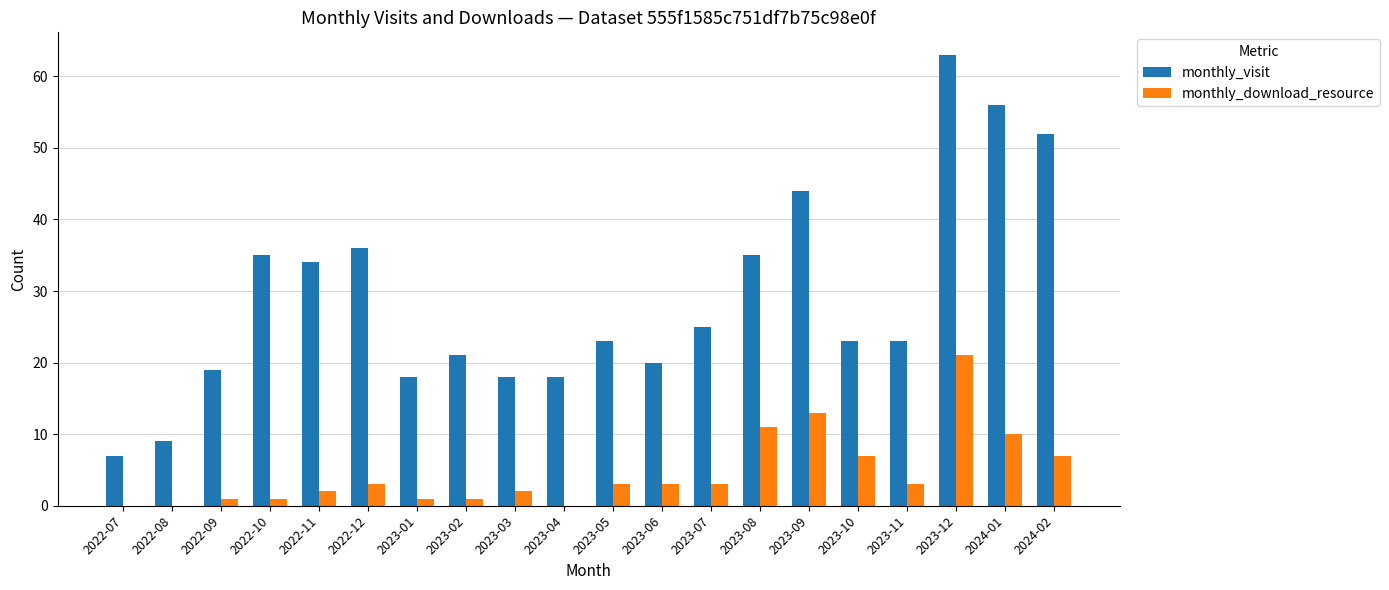

Is it true that monthly_visit equals 46 at 2022-11?

False